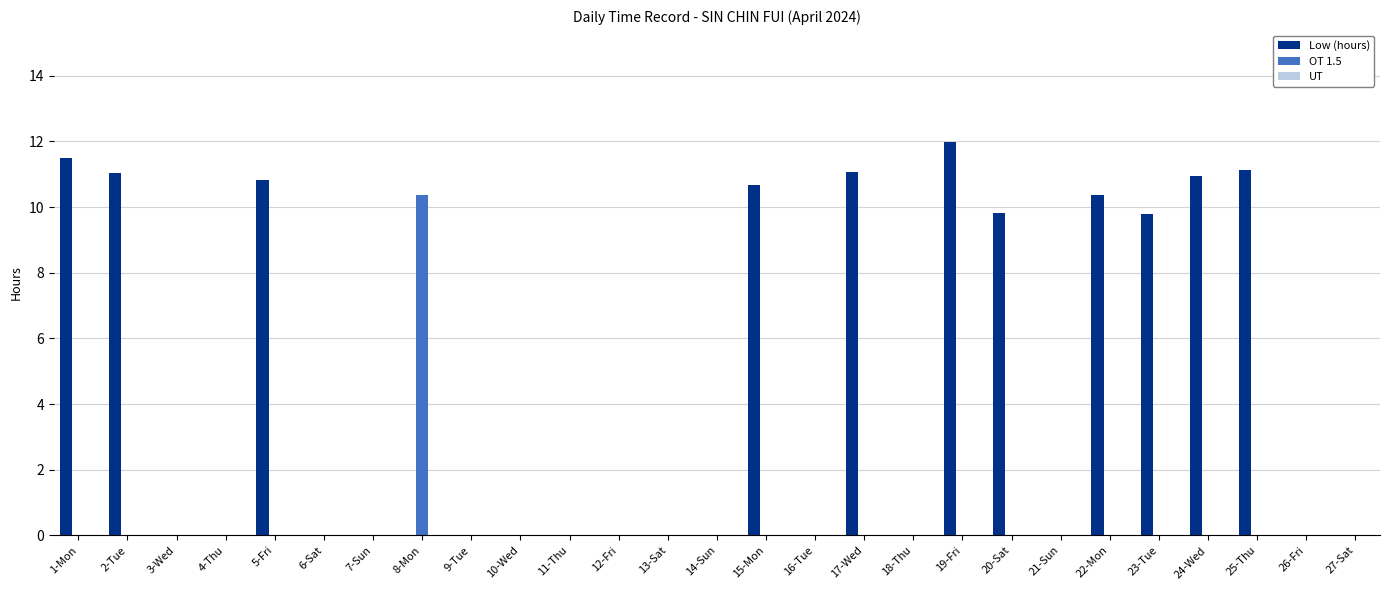

Between 6-Sat and 24-Wed, which series saw the biggest shift?

Low (hours)